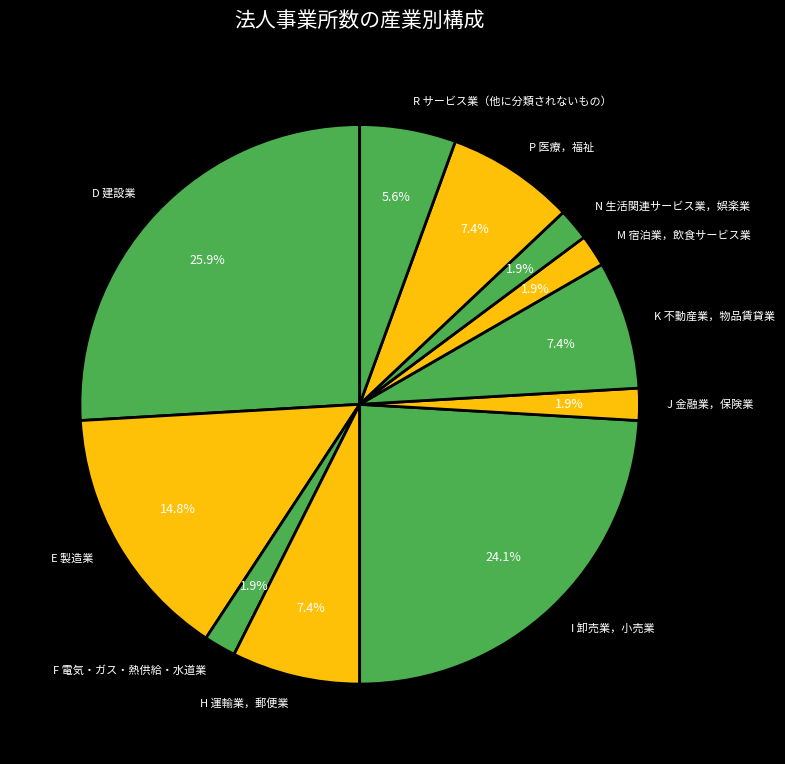

To the nearest percent, what is the combined percentage of K 不動産業，物品賃貸業 and F 電気・ガス・熱供給・水道業?

9%